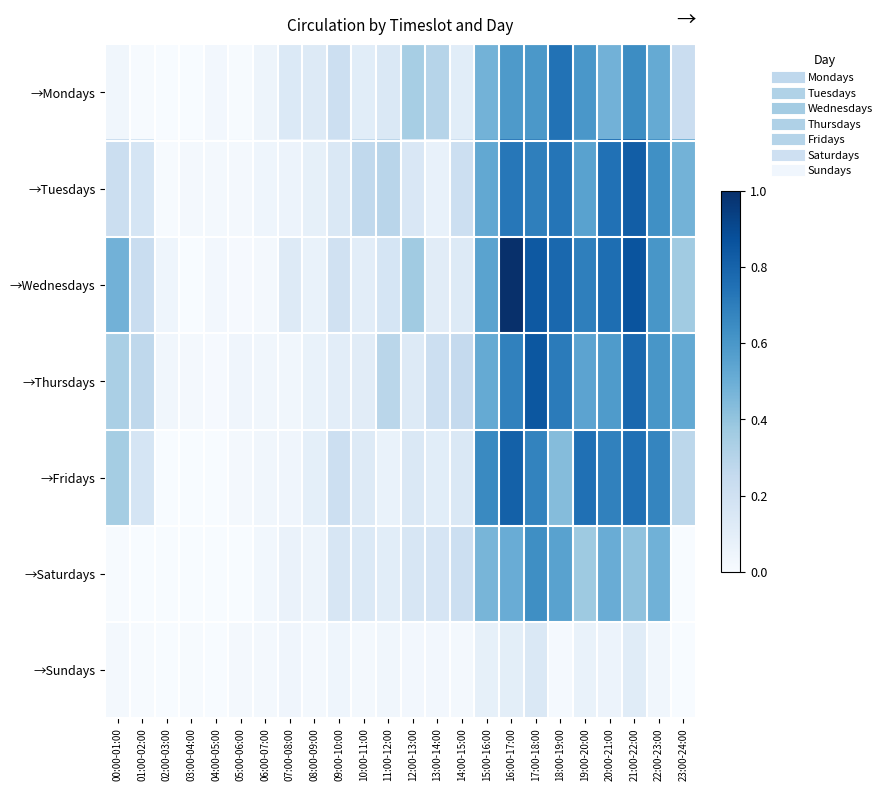

Count the number of data series in this chart.

7